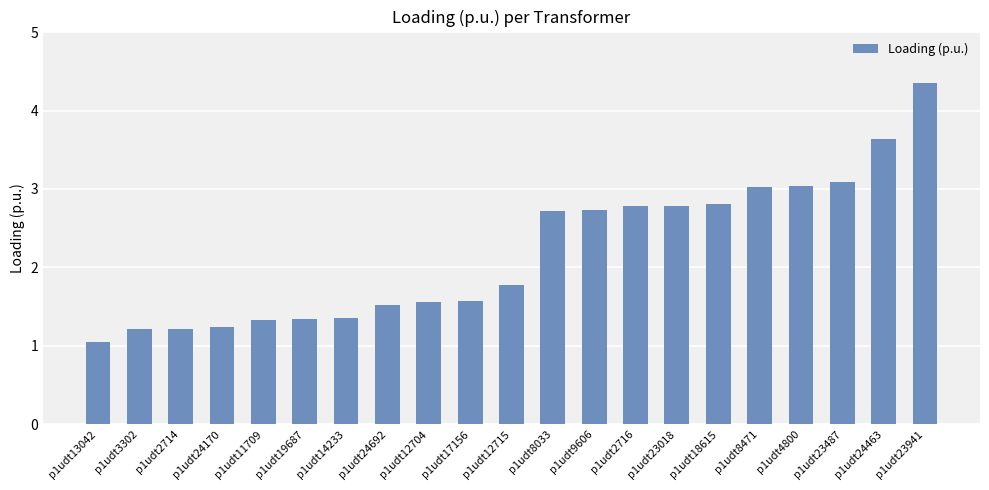

What is the approximate value at p1udt8033?

2.7